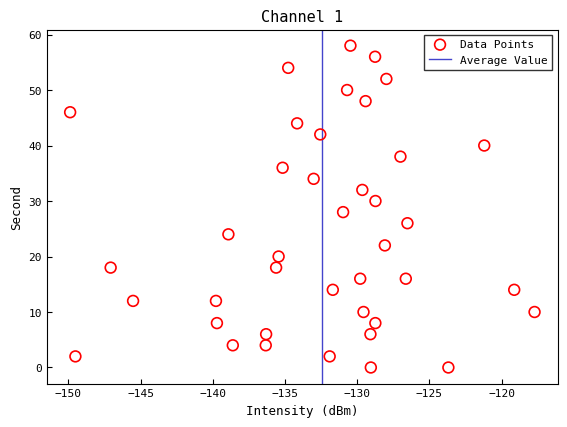

What is the range of Y values (max minus min)?

58